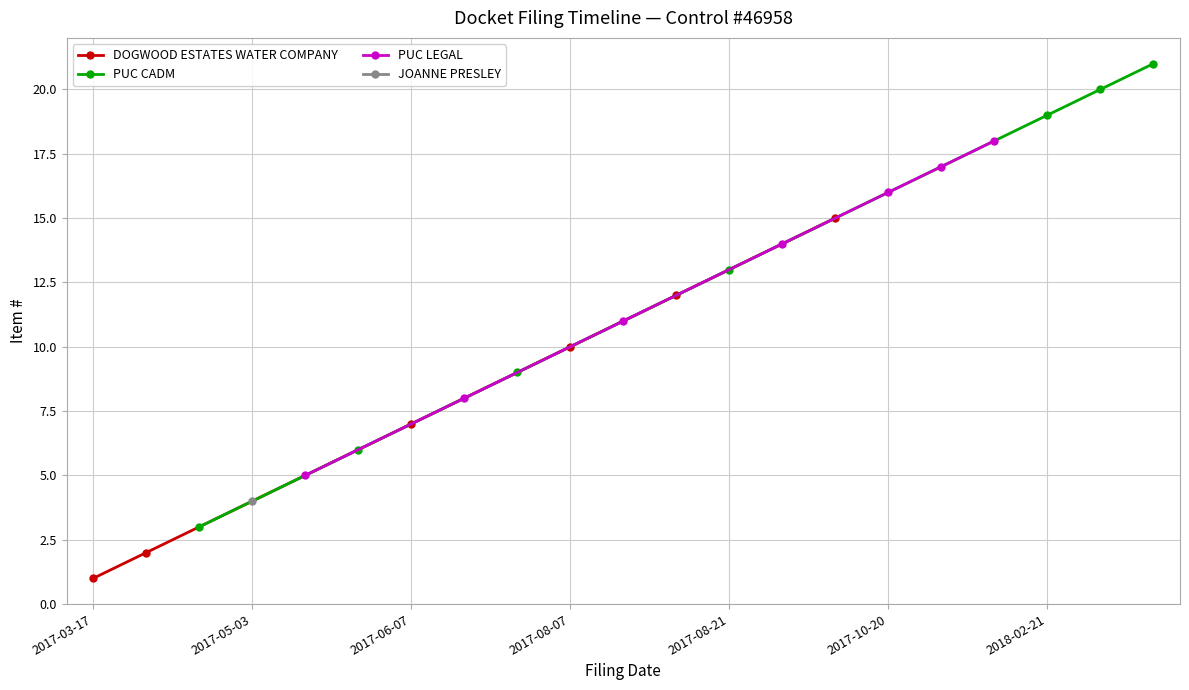

Is it true that the value at 2017-08-21 is 21?

False